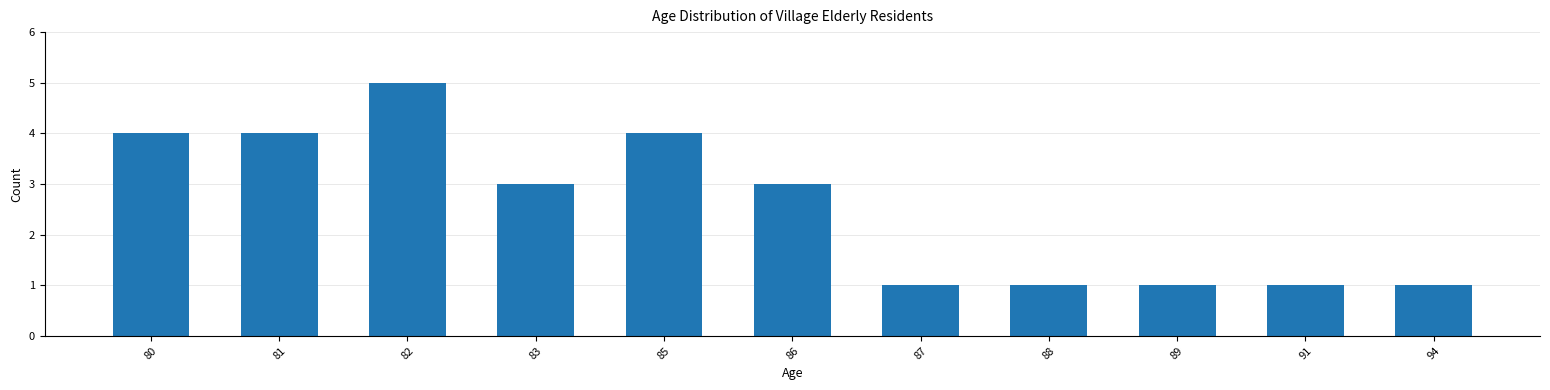

Reading left to right, extract all data points from this chart.

80=4	81=4	82=5	83=3	85=4	86=3	87=1	88=1	89=1	91=1	94=1